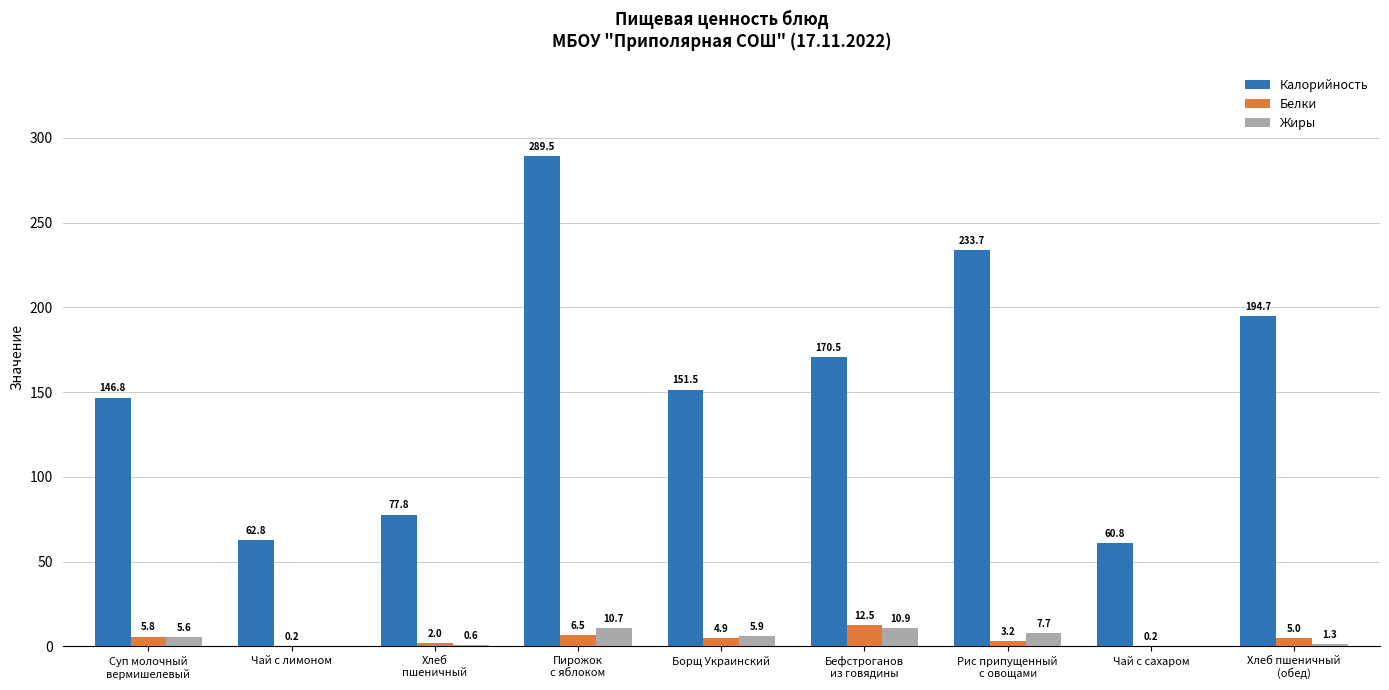

Reading right to left, transcribe all the data shown in this chart.

Калорийность: Хлеб пшеничный
(обед)=194.7	Чай с сахаром=60.8	Рис припущенный
с овощами=233.7	Бефстроганов
из говядины=170.5	Борщ Украинский=151.5	Пирожок
с яблоком=289.5	Хлеб
пшеничный=77.8	Чай с лимоном=62.8	Суп молочный
вермишелевый=146.8
Белки: Хлеб пшеничный
(обед)=5.0	Чай с сахаром=0.2	Рис припущенный
с овощами=3.2	Бефстроганов
из говядины=12.5	Борщ Украинский=4.9	Пирожок
с яблоком=6.5	Хлеб
пшеничный=2.0	Чай с лимоном=0.2	Суп молочный
вермишелевый=5.8
Жиры: Хлеб пшеничный
(обед)=1.3	Чай с сахаром=0.0	Рис припущенный
с овощами=7.7	Бефстроганов
из говядины=10.9	Борщ Украинский=5.9	Пирожок
с яблоком=10.7	Хлеб
пшеничный=0.6	Чай с лимоном=0.0	Суп молочный
вермишелевый=5.6